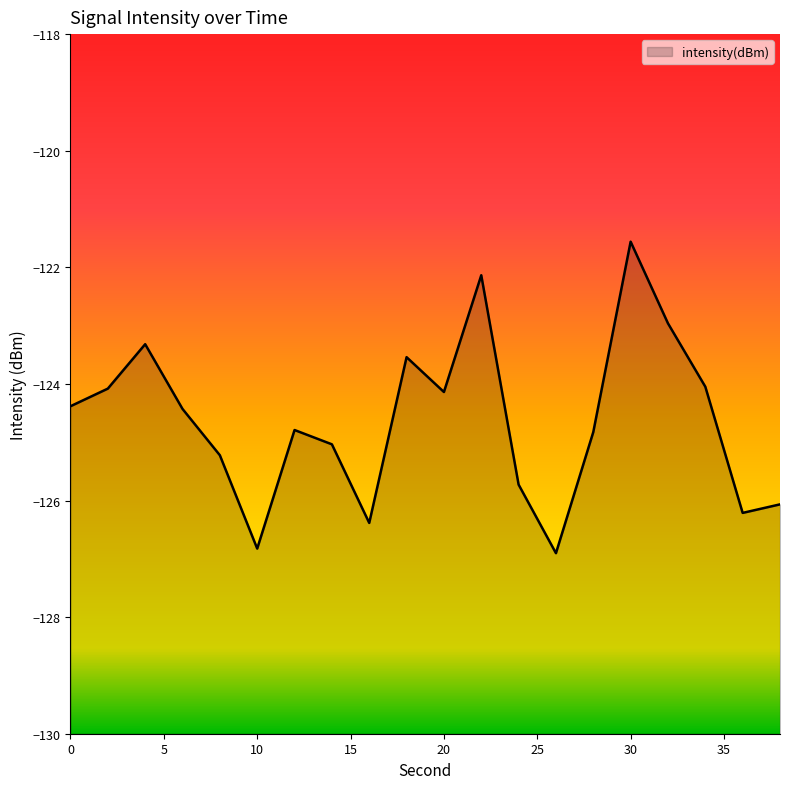

Does the chart have visible grid lines?

No